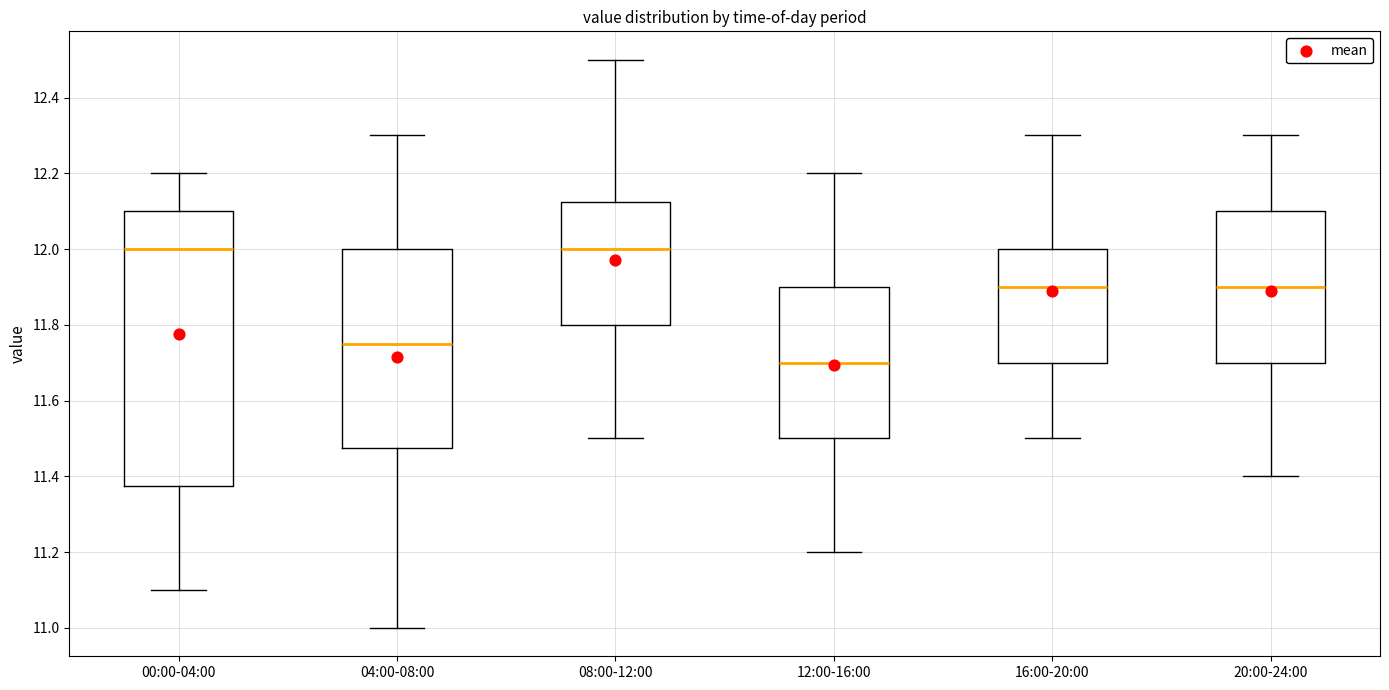

Where is the upper edge of the box for 00:00-04:00 on the y-axis? The values are not printed on the chart, so give them approximately, as read against the axis.

12.10